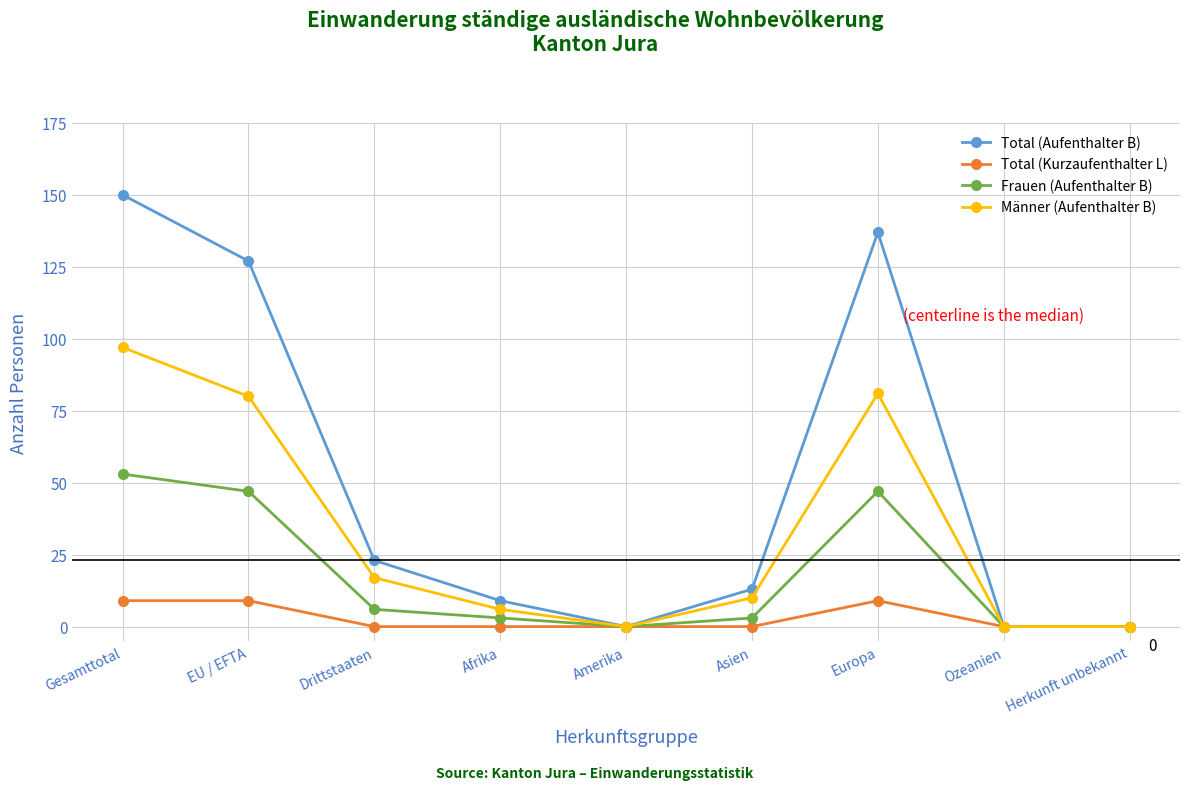

How many values in the Total (Aufenthalter B) series are below 13?

4